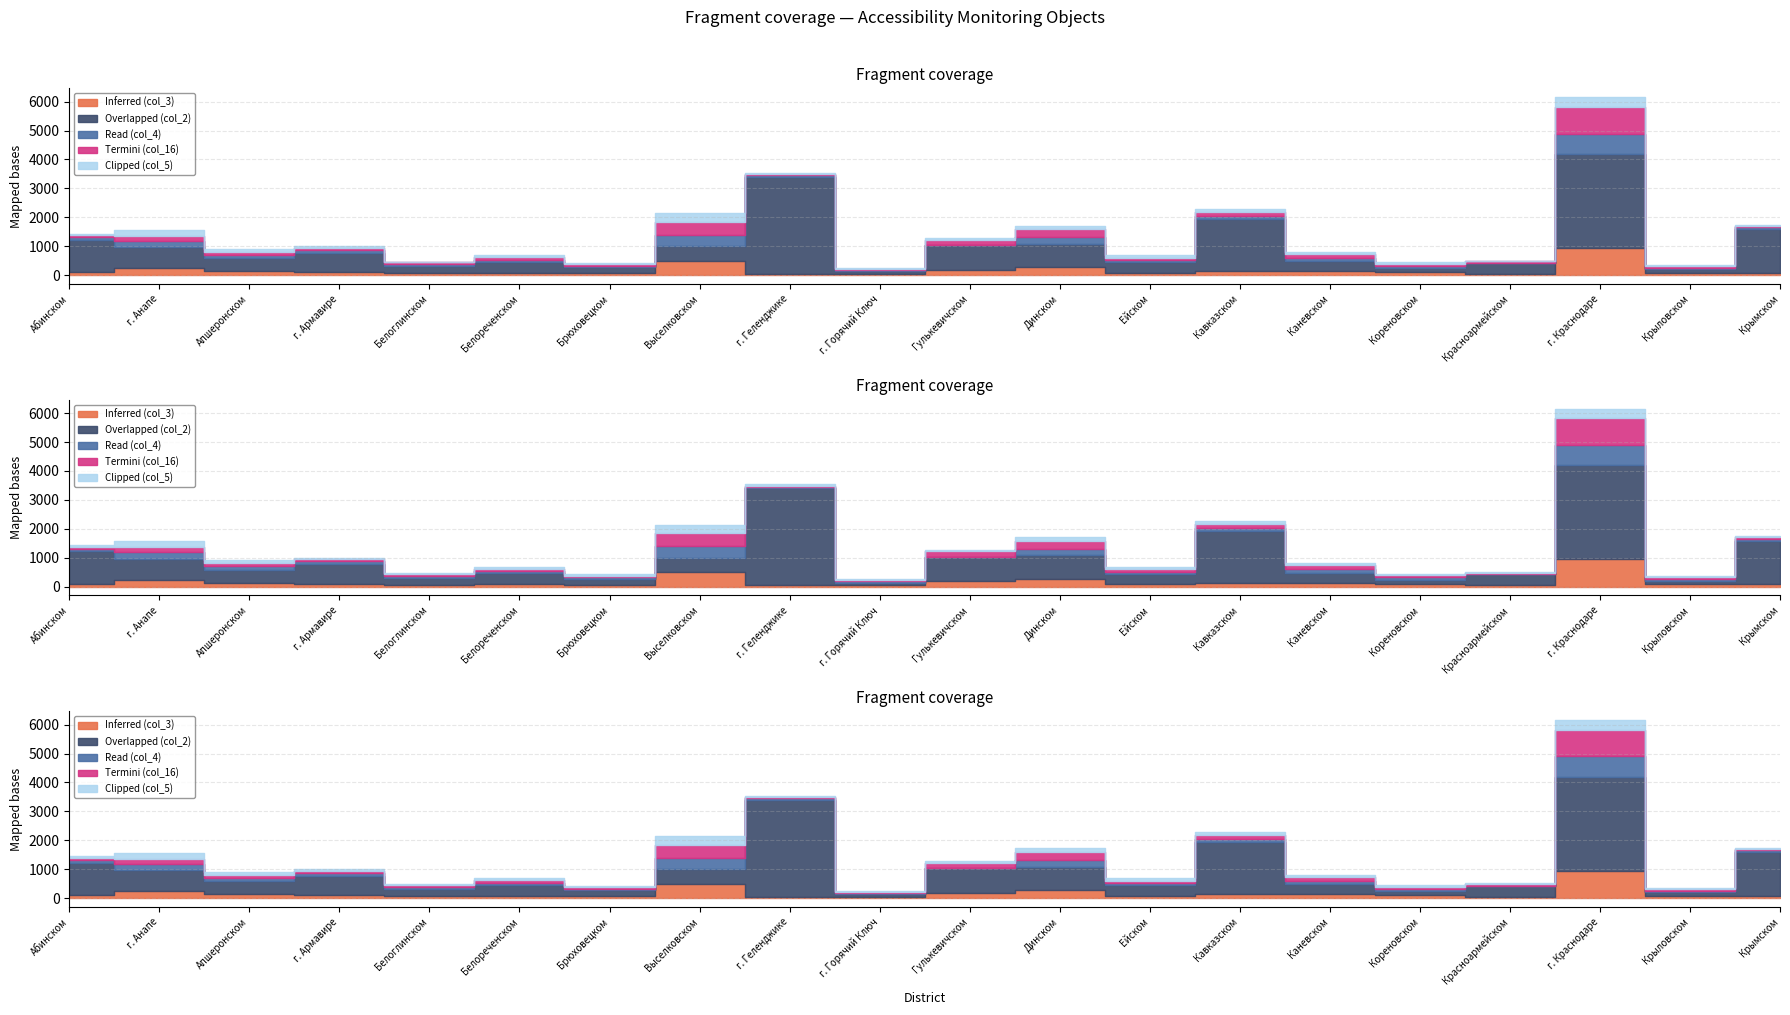

What is the label of the 18th point from the right?

Апшеронском